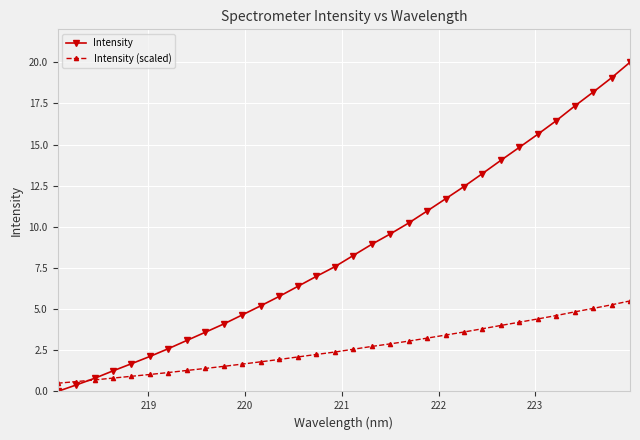

List the series in order of their overall mean, highest first.

Intensity, Intensity (scaled)